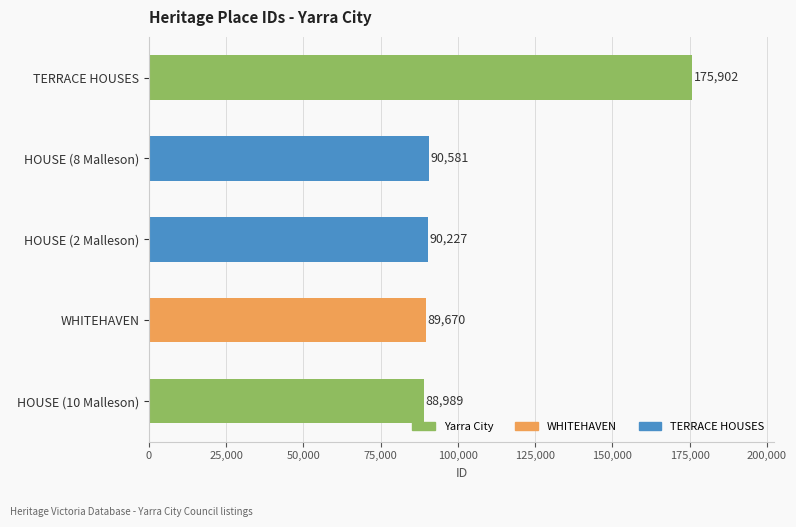

What is the sum of all values?

535369